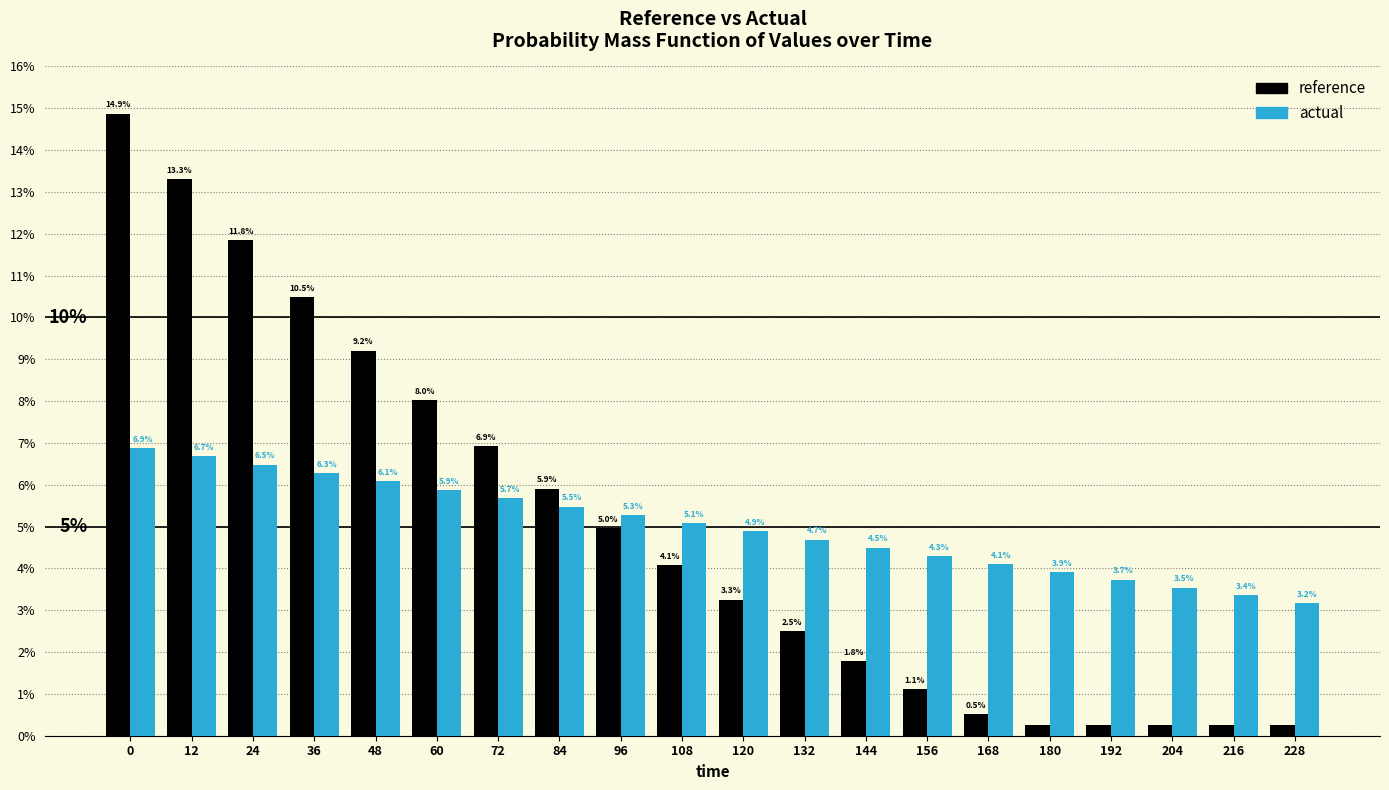

What are all the series names shown in the legend?

reference, actual